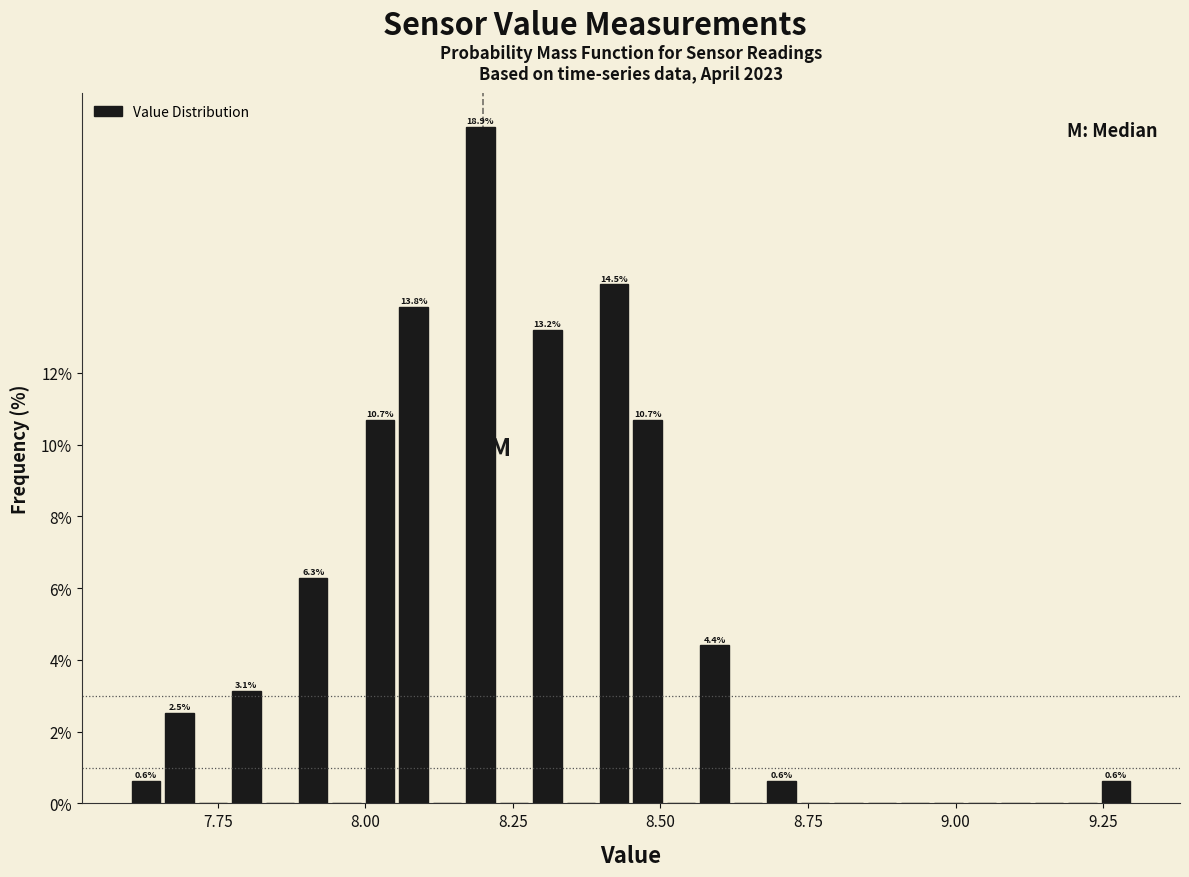

Read against the x-axis, roughly where is the centre of the tallest bar?

8.20